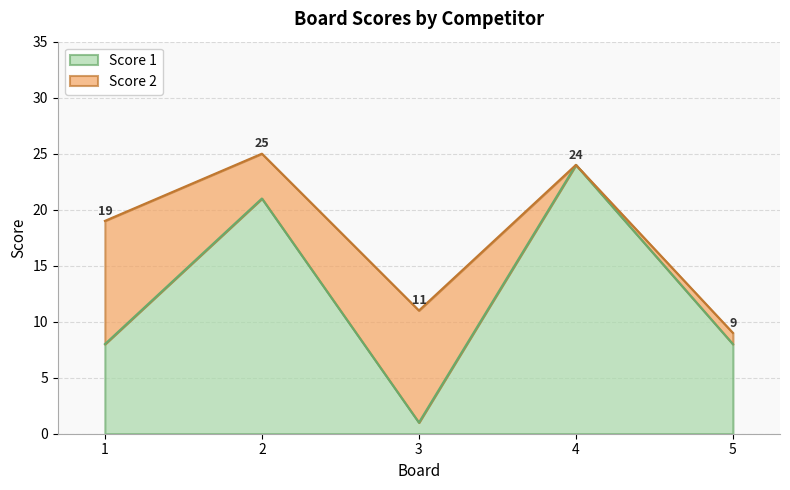

Reading left to right, what are all the values shown in this chart?

8	21	1	24	8